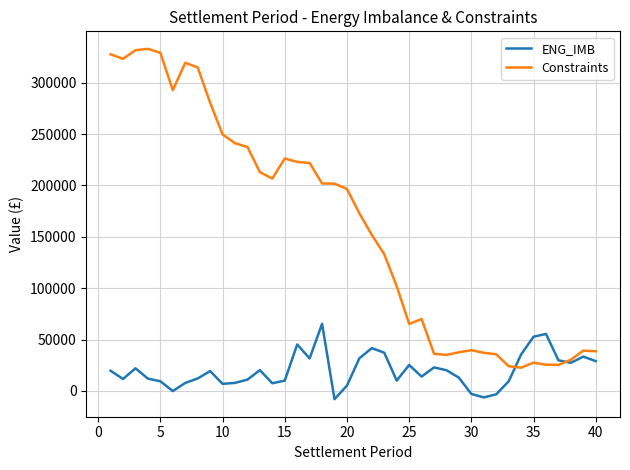

Which series has the widest spread of values?

Constraints